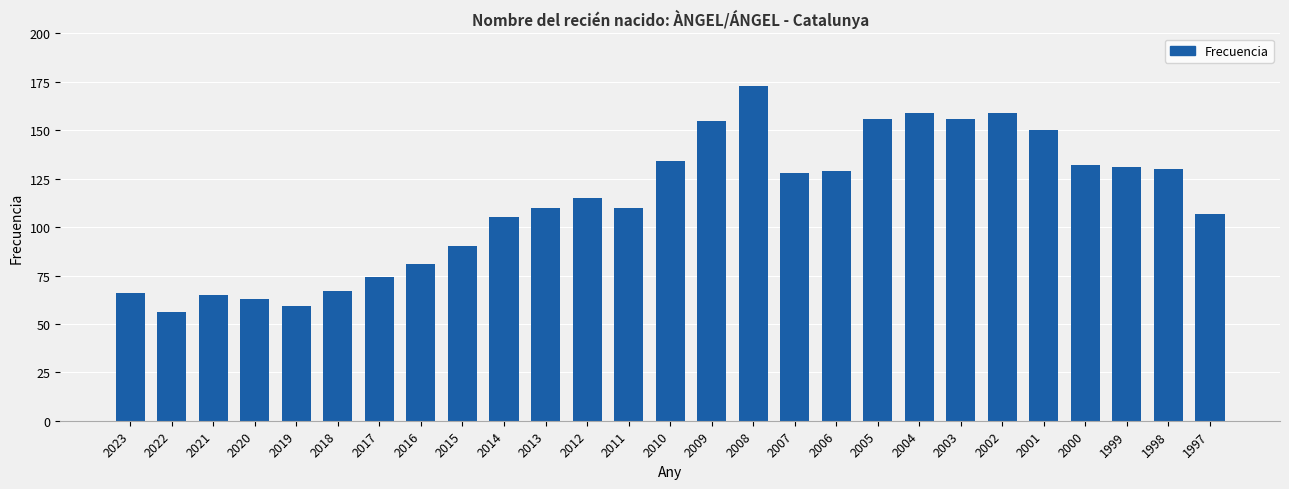

What is the sum of the values at 2001 and 1998?

280